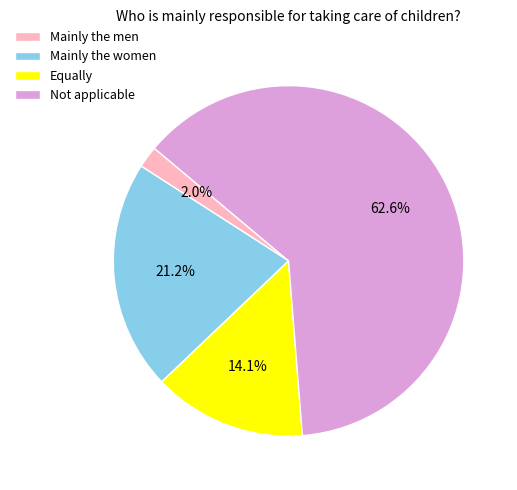

True or false: Mainly the men accounts for 2% of the total.

True